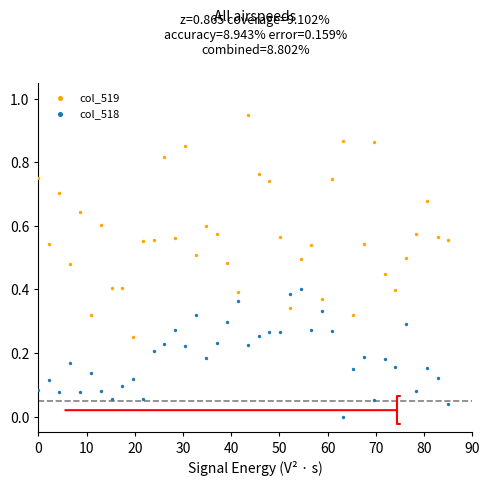

Across all data points, what is the range of X values (max minus min)?

85.0